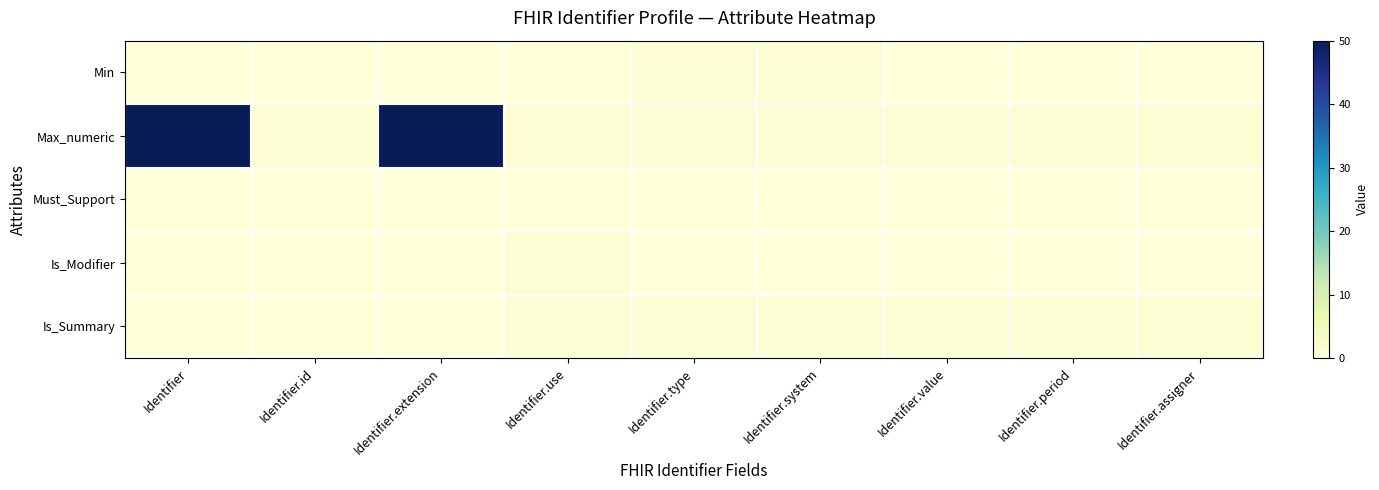

Reading left to right, list all the values displayed in this chart.

Min: Identifier=0	Identifier.id=0	Identifier.extension=0	Identifier.use=0	Identifier.type=1	Identifier.system=1	Identifier.value=0	Identifier.period=0	Identifier.assigner=0
Max_numeric: Identifier=50	Identifier.id=1	Identifier.extension=50	Identifier.use=1	Identifier.type=1	Identifier.system=1	Identifier.value=1	Identifier.period=1	Identifier.assigner=1
Must_Support: Identifier=0	Identifier.id=0	Identifier.extension=0	Identifier.use=0	Identifier.type=0	Identifier.system=0	Identifier.value=0	Identifier.period=0	Identifier.assigner=0
Is_Modifier: Identifier=0	Identifier.id=0	Identifier.extension=0	Identifier.use=1	Identifier.type=0	Identifier.system=0	Identifier.value=0	Identifier.period=0	Identifier.assigner=0
Is_Summary: Identifier=0	Identifier.id=0	Identifier.extension=0	Identifier.use=1	Identifier.type=1	Identifier.system=1	Identifier.value=1	Identifier.period=1	Identifier.assigner=1